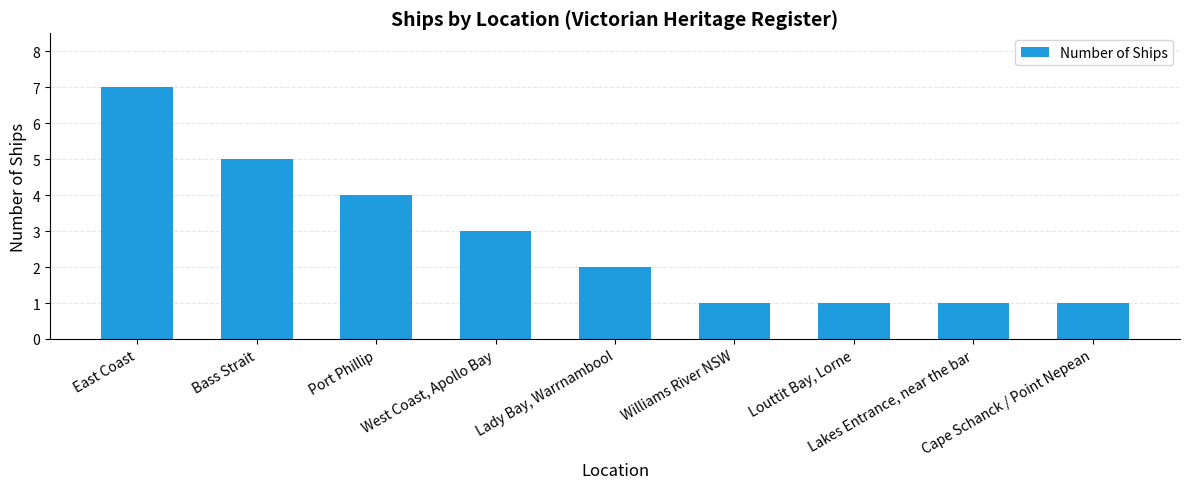

How many data points does each series have?

9